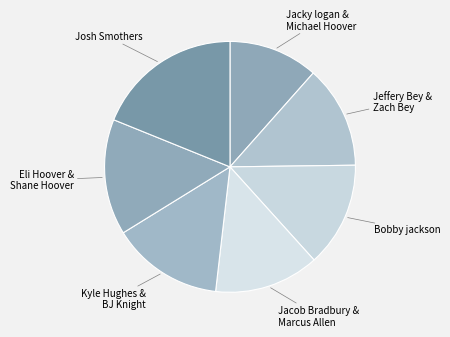

Which slice is the smallest?

Jacky logan & Michael Hoover